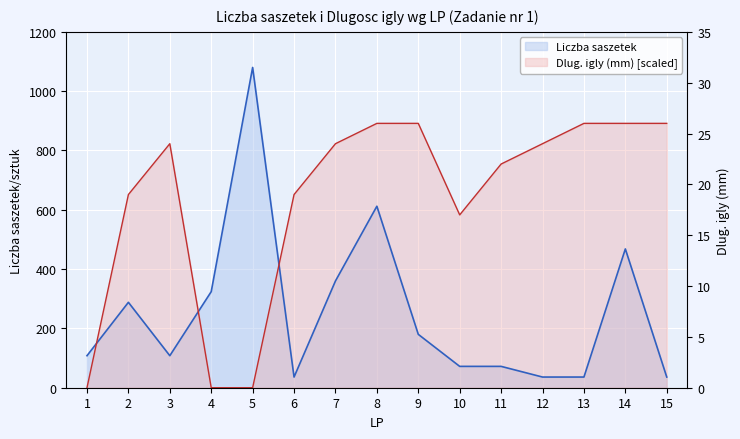

What is the value of the Liczba saszetek point at the 10th from the left?

72.0